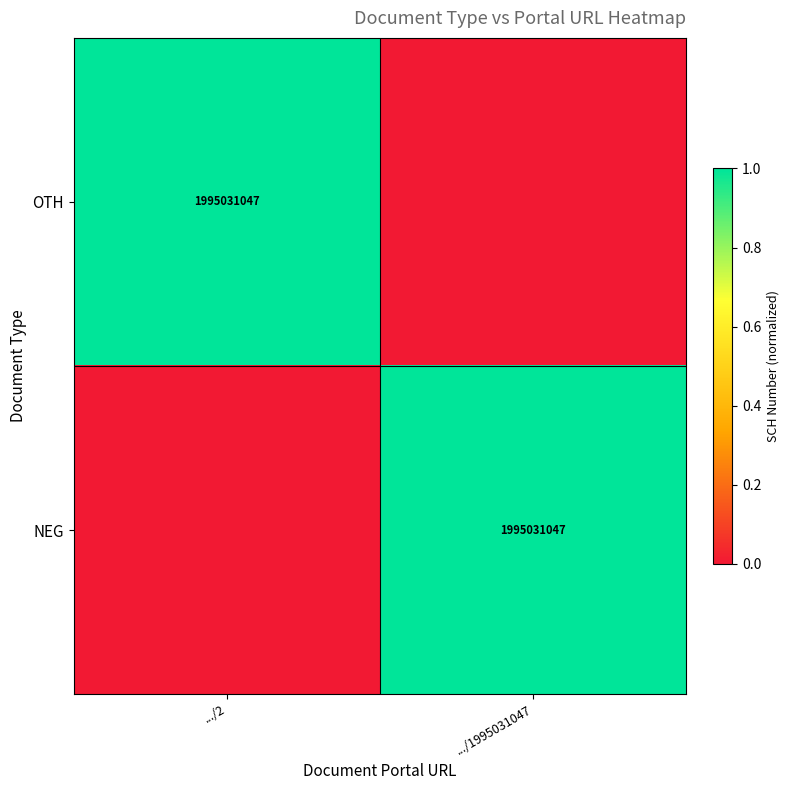

What is the total value across all series at .../2?

1